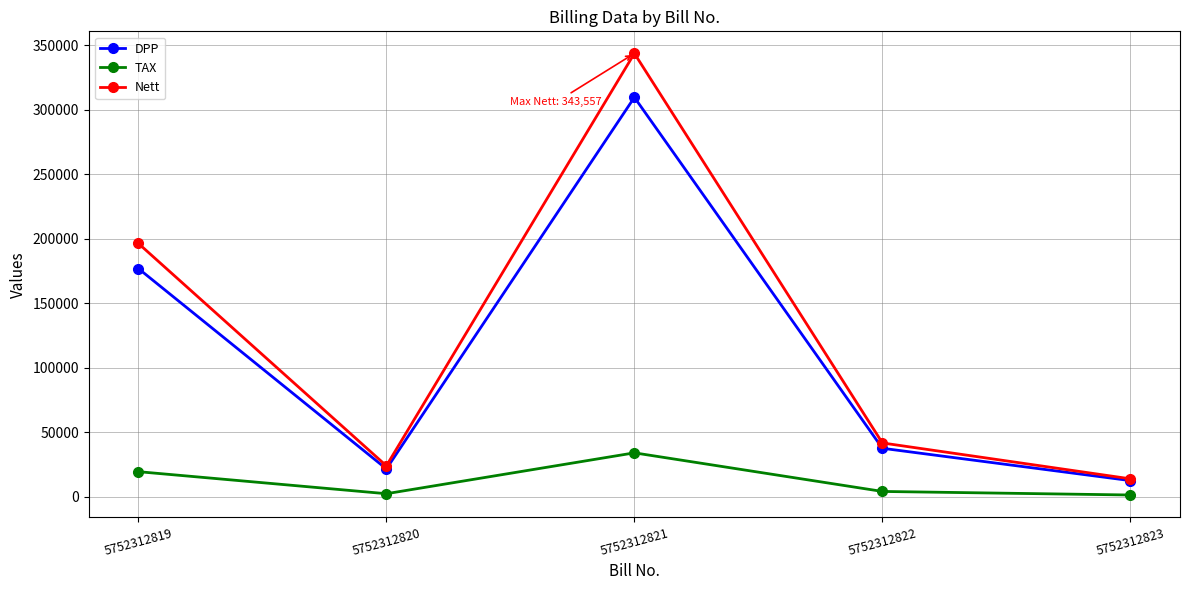

At how many categories does at least one series exceed 69678?

2